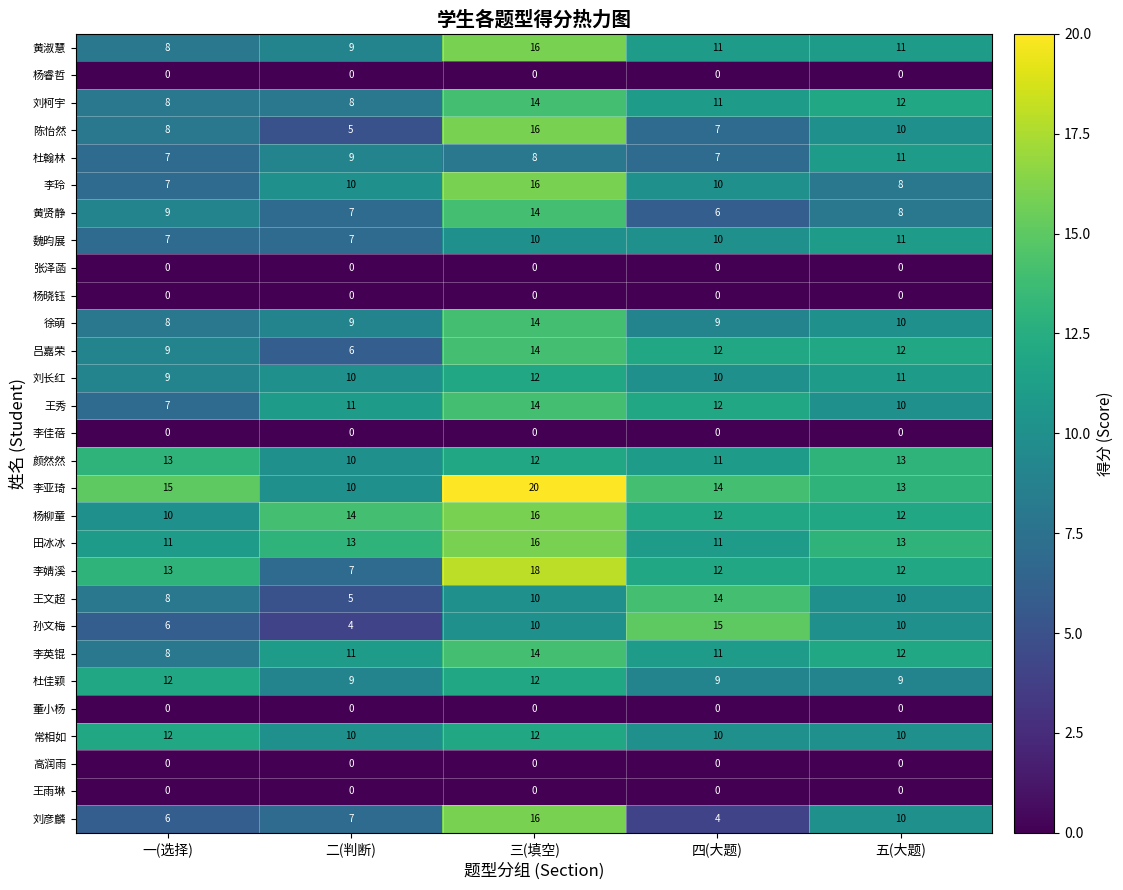

What is the difference between the maximum and minimum values in the 徐萌 series?

6